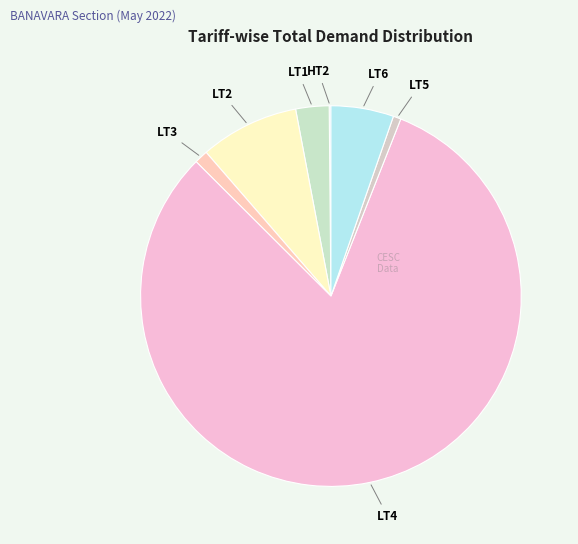

Which slice represents more than half of the pie?

LT4